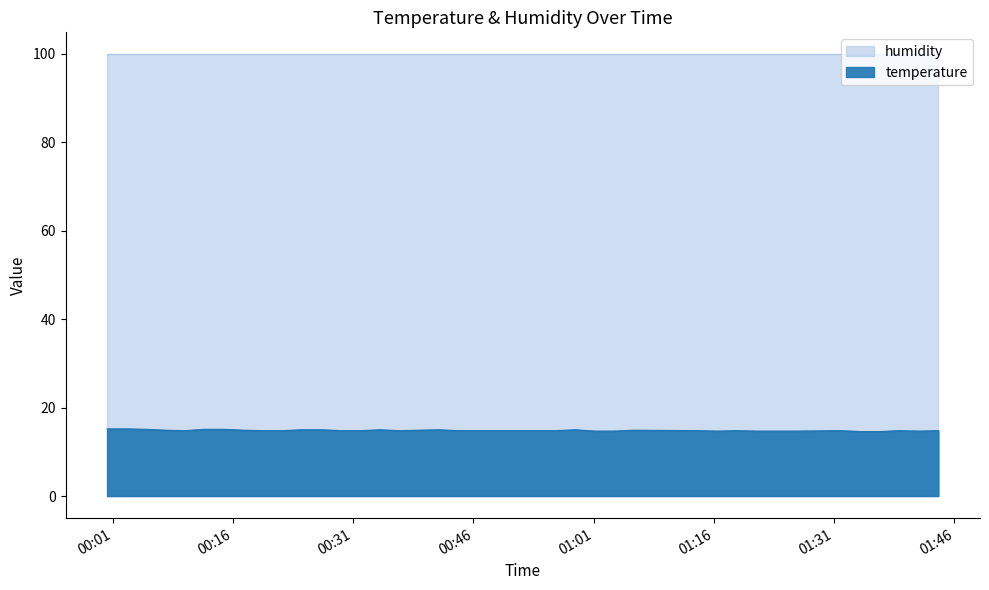

Which category has the lowest value across all series?

2023-08-06T01:34:13